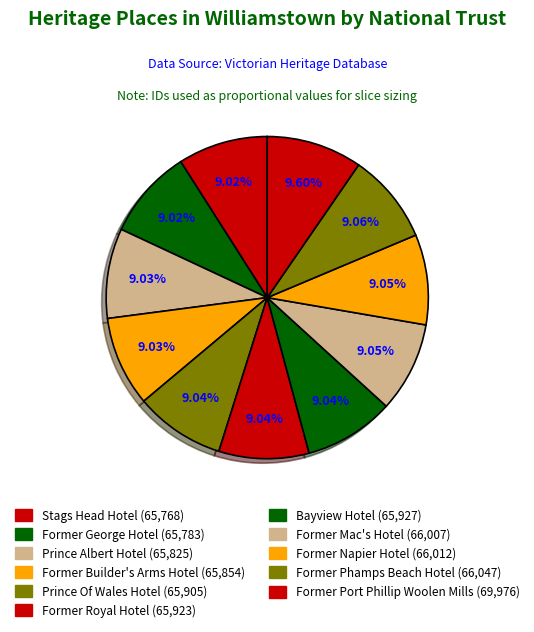

How many segments does this pie chart have?

11